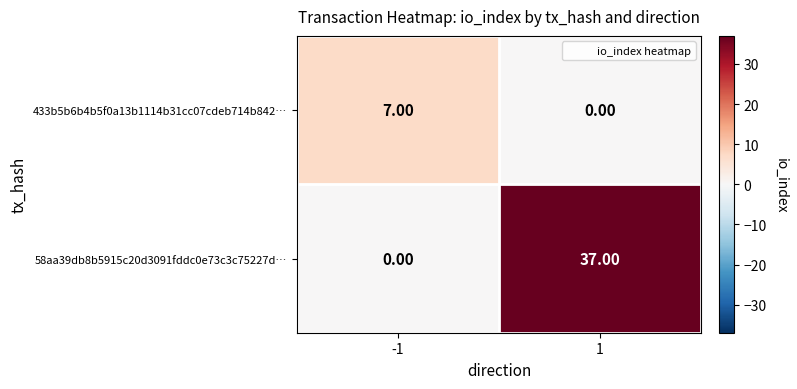

List the series in order of their overall mean, lowest first.

433b5b6b4b5f0a13b1114b31cc07cdeb714b842…, 58aa39db8b5915c20d3091fddc0e73c3c75227d…